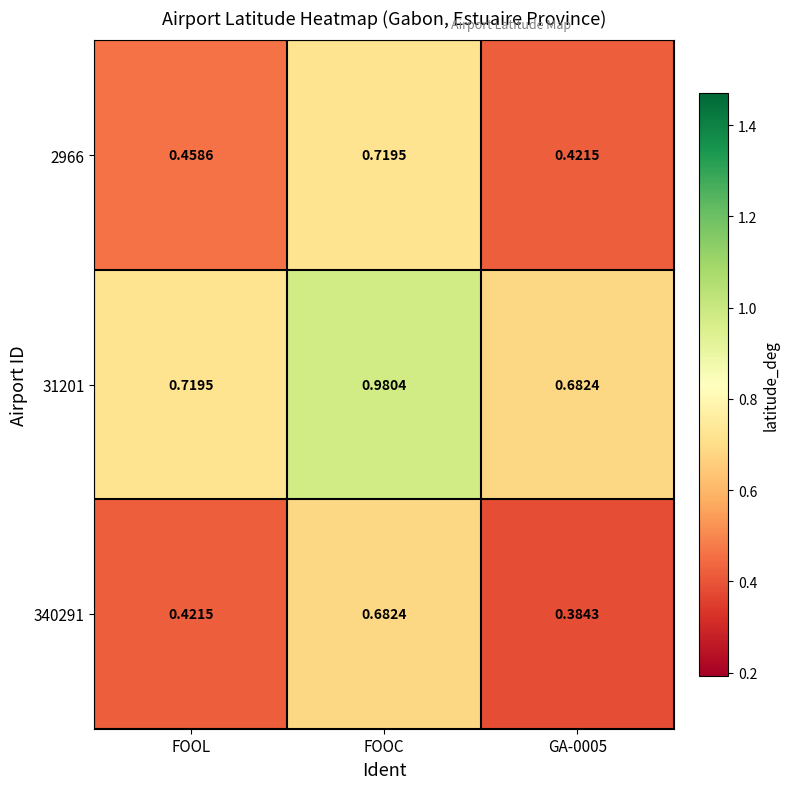

Is the value of 2966 at GA-0005 greater than the value of 31201 at FOOC?

No